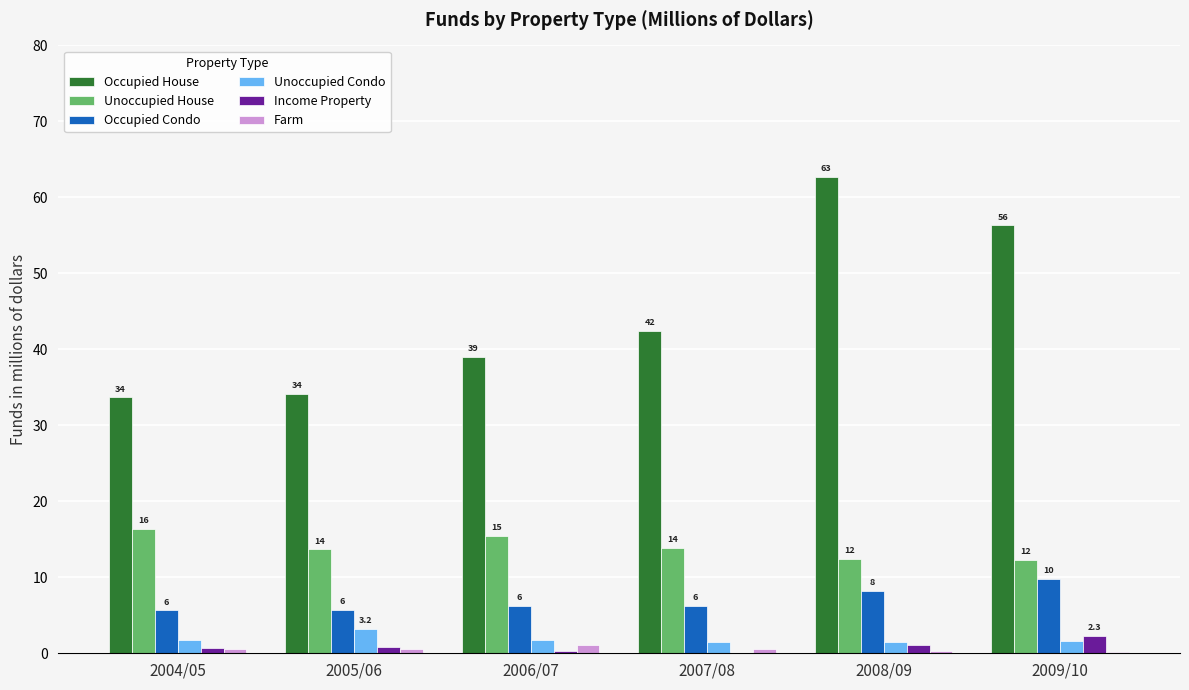

What position from the left is 2005/06?

2